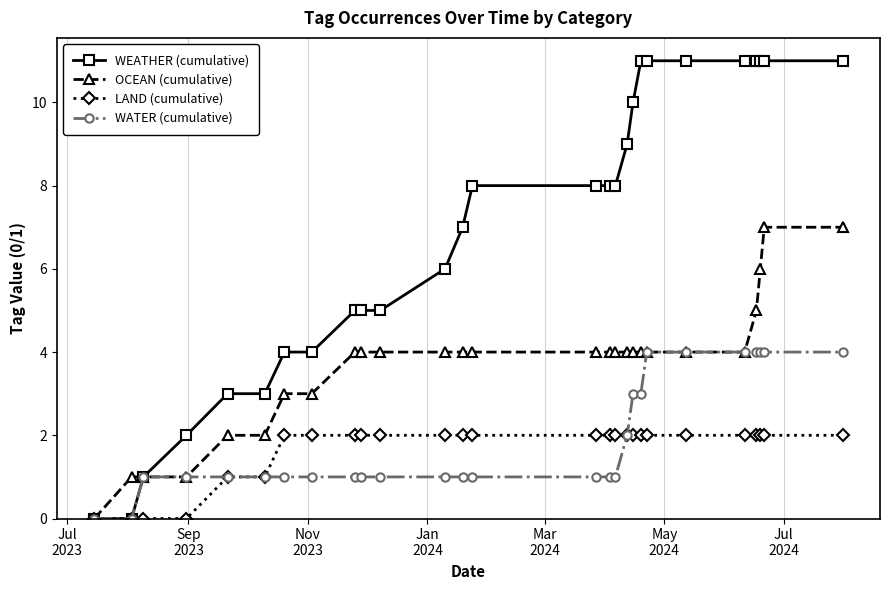

List the series in order of their peak value, lowest first.

LAND (cumulative), WATER (cumulative), OCEAN (cumulative), WEATHER (cumulative)